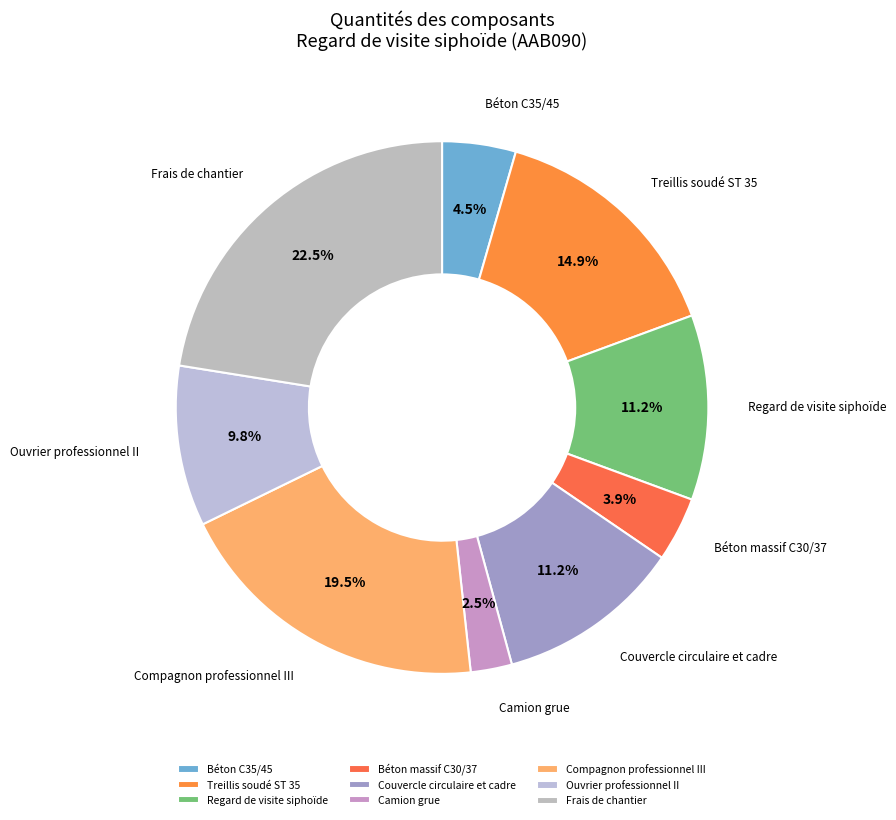

What is the ratio of the value at Treillis soudé ST 35 to the value at Frais de chantier?

0.7